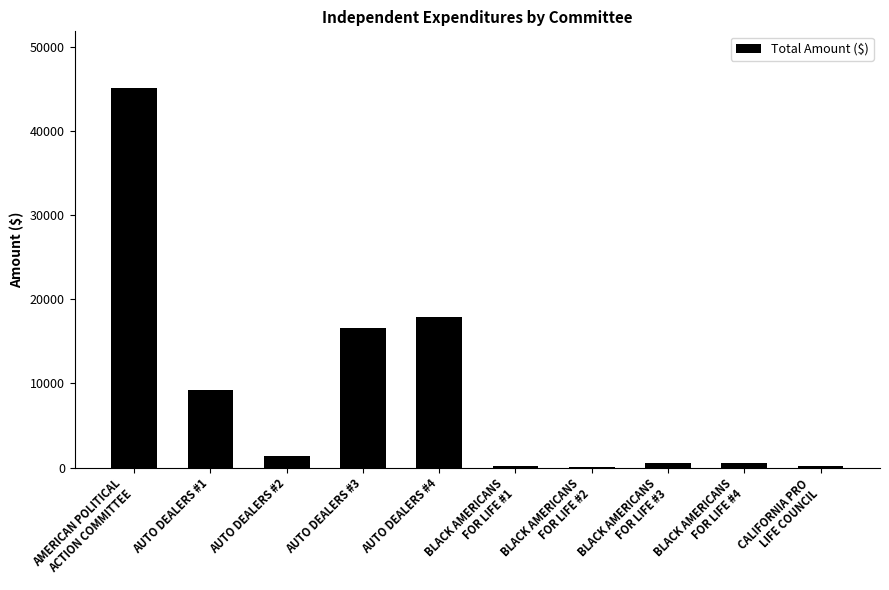

At which label is the value closest to 22579?

AUTO DEALERS #4